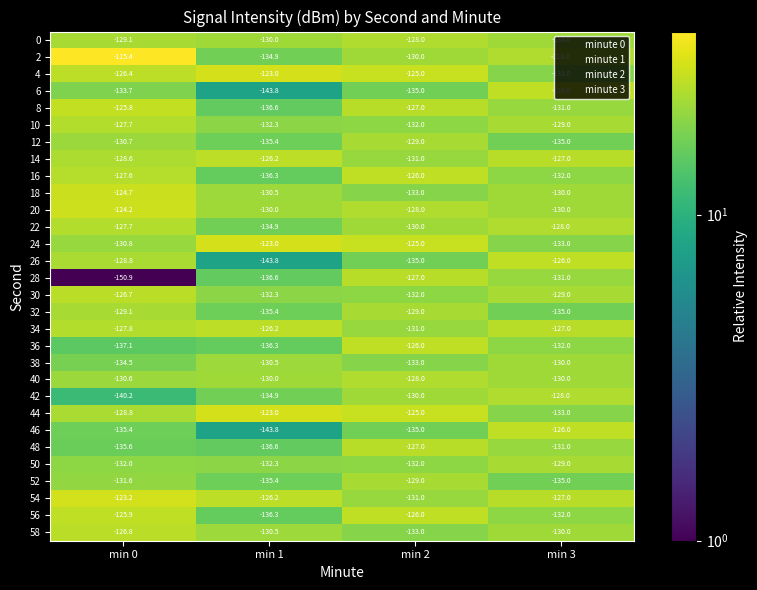

Which series has the largest range (max minus min)?

28